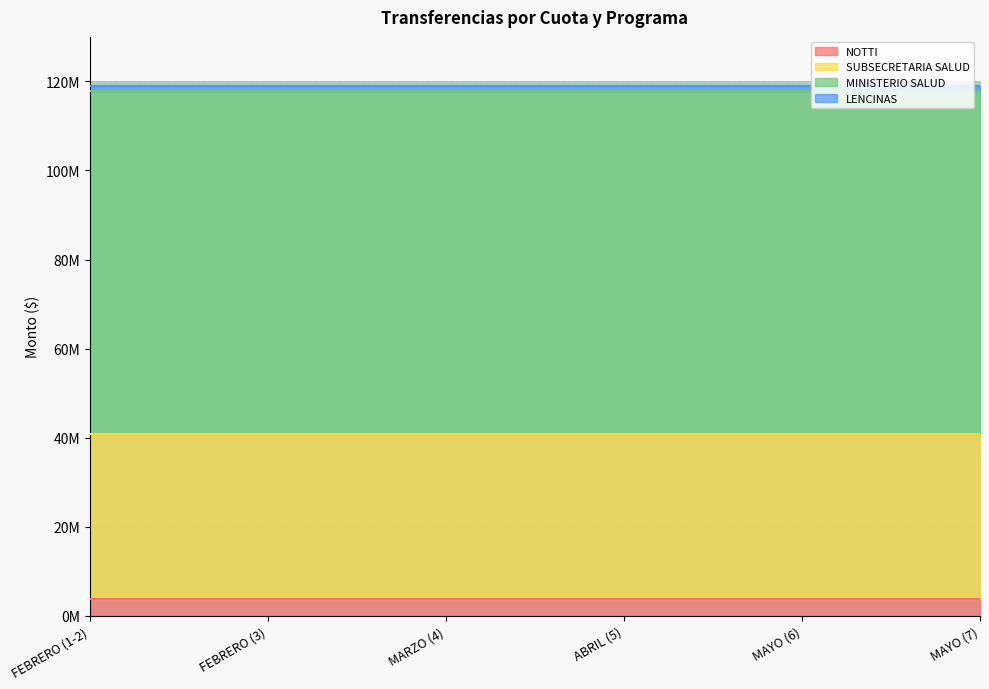

True or false: LENCINAS and NOTTI intersect in this chart.

False